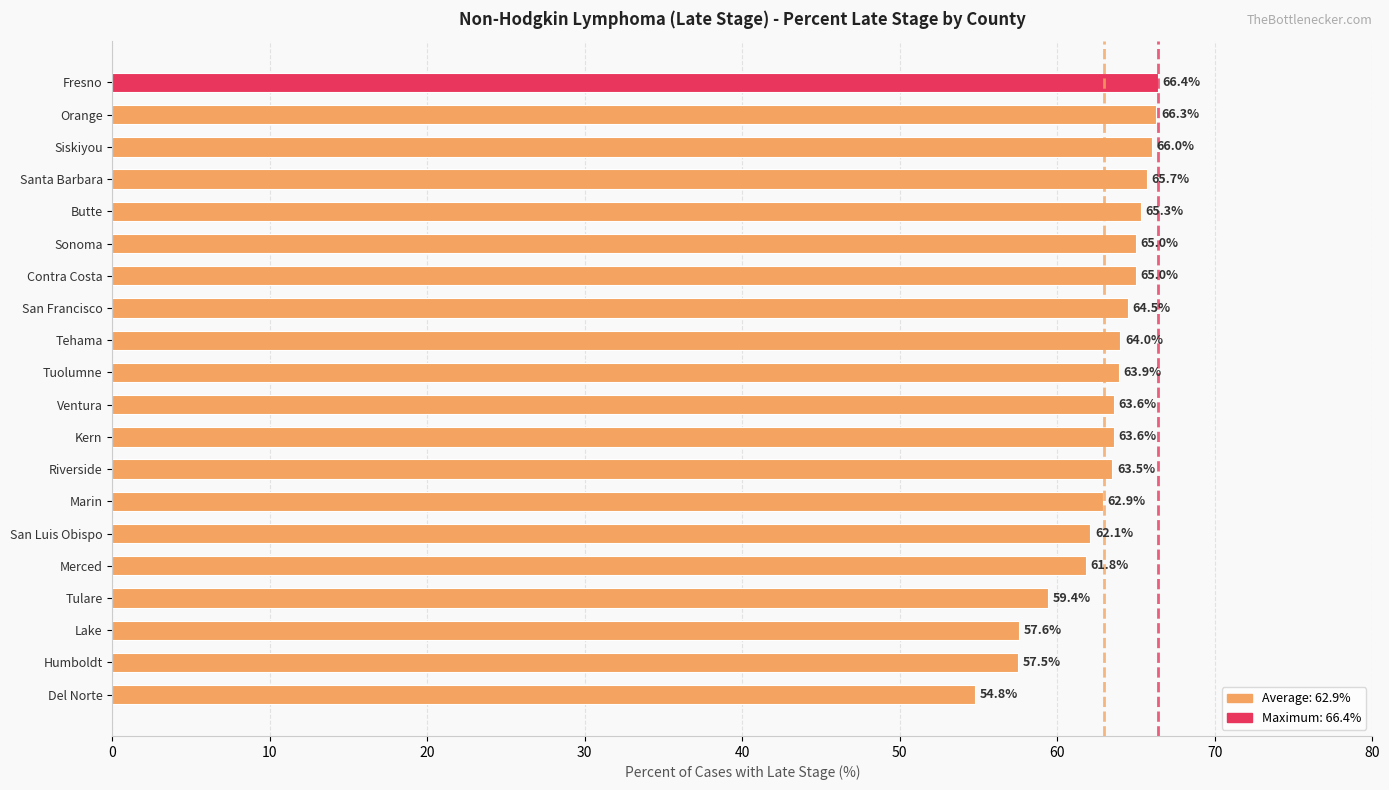

What is the ratio of the value at San Francisco to the value at Tehama?

1.0